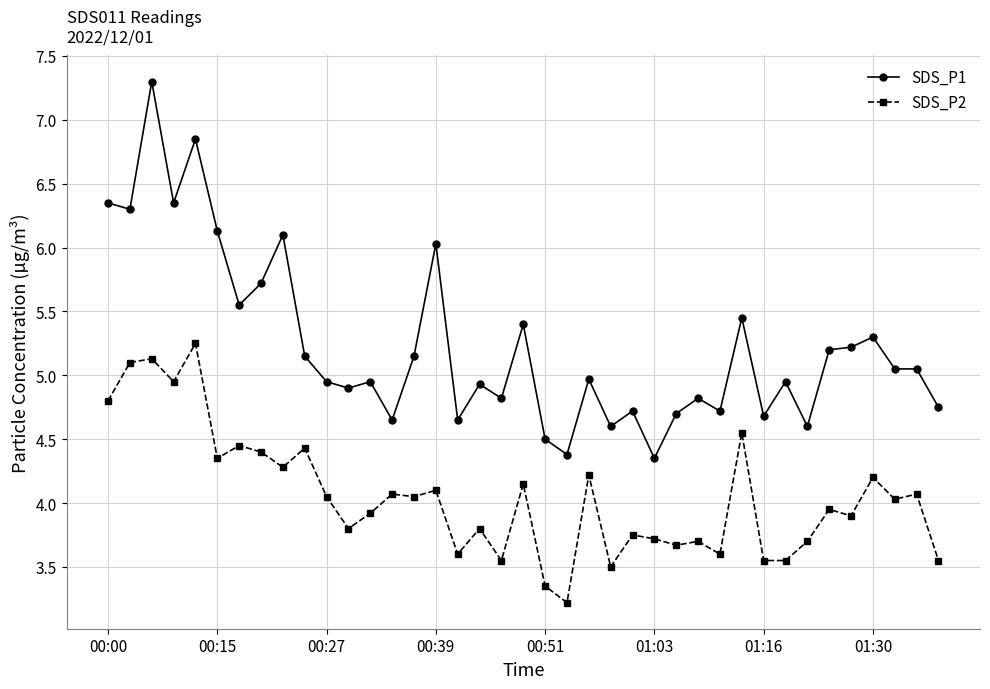

What is the smallest value displayed?

3.2